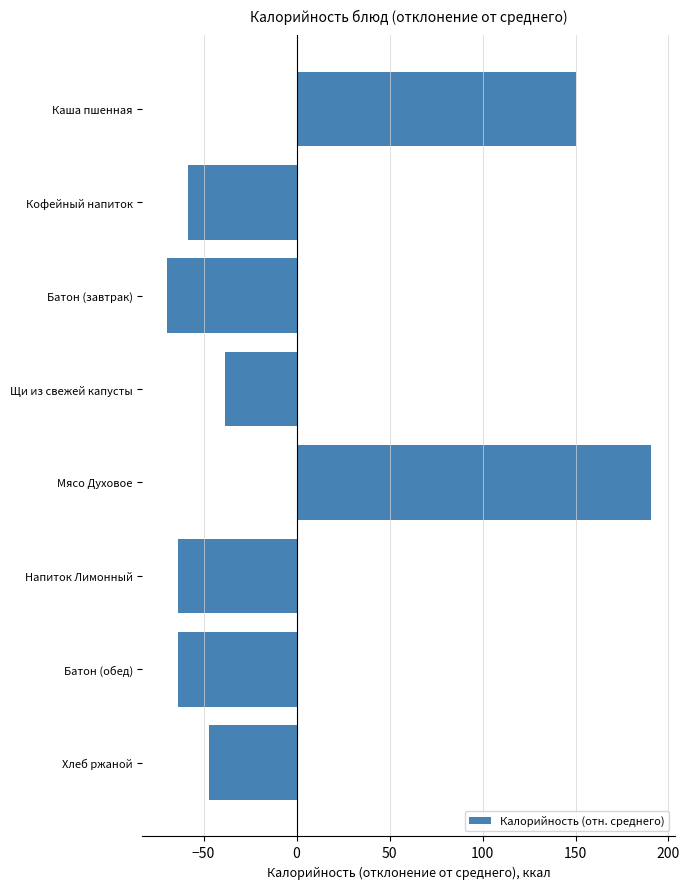

How many data points are above -46?

3